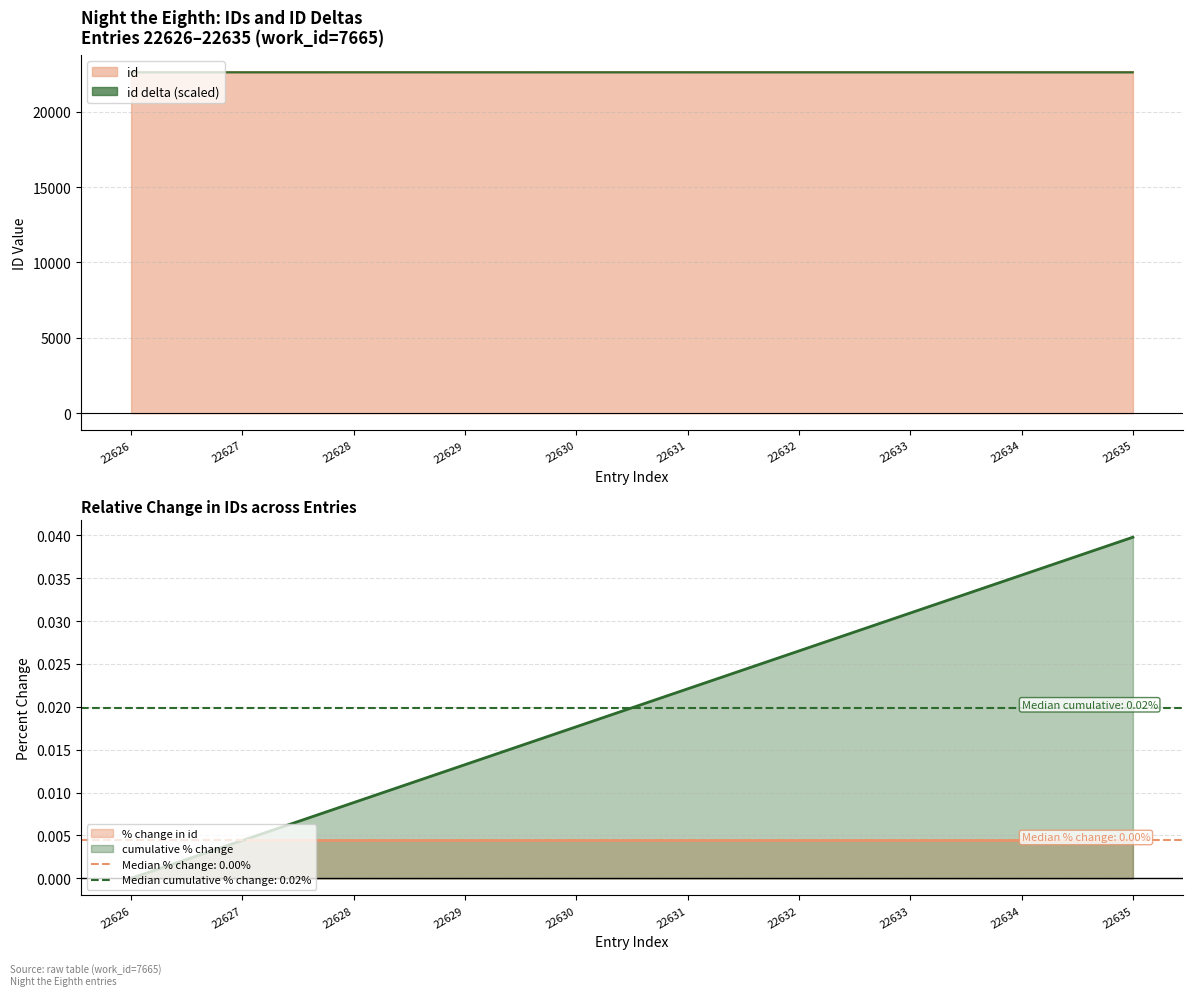

Approximately how many times larger is the value at 22631 compared to 22633?

1.0